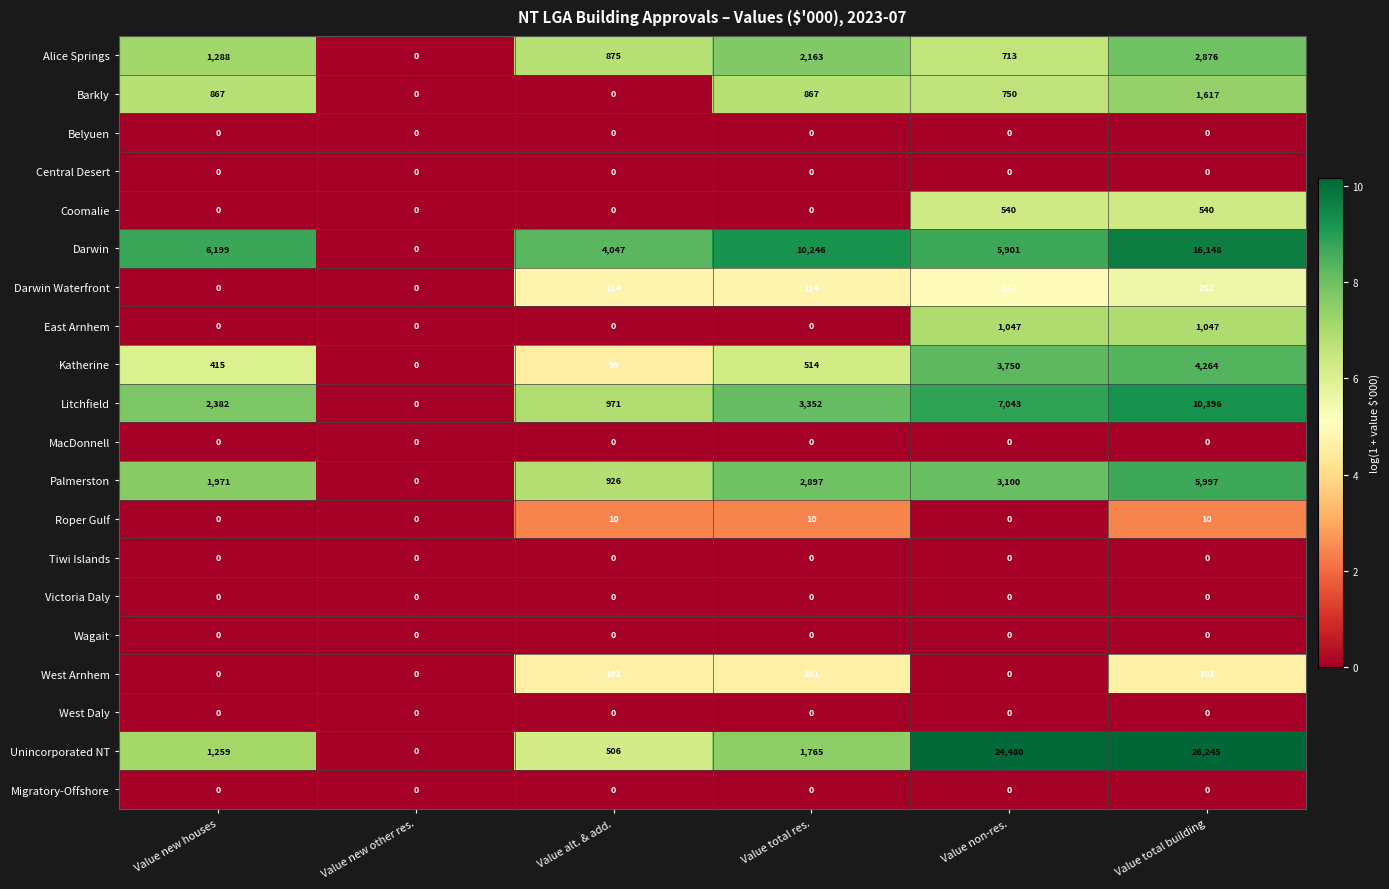

Between Value alt. & add. and Value total building, which series saw the biggest shift?

Unincorporated NT